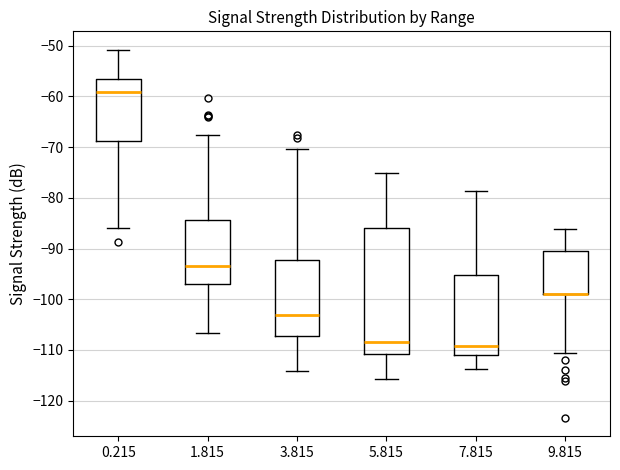

Reading left to right, read every box against the y-axis: the position of its median line, the range the box covers, and the ends of its whiskers. The values are not printed on the chart, so give them approximately, as read against the axis.

0.215: median -59, box -69 to -57, whiskers -86 to -51
1.815: median -93, box -97 to -84, whiskers -107 to -68
3.815: median -103, box -107 to -92, whiskers -114 to -70
5.815: median -108, box -111 to -86, whiskers -116 to -75
7.815: median -109, box -111 to -95, whiskers -114 to -79
9.815: median -99 (drawn on the box's lower edge), box -99 to -90, whiskers -111 to -86